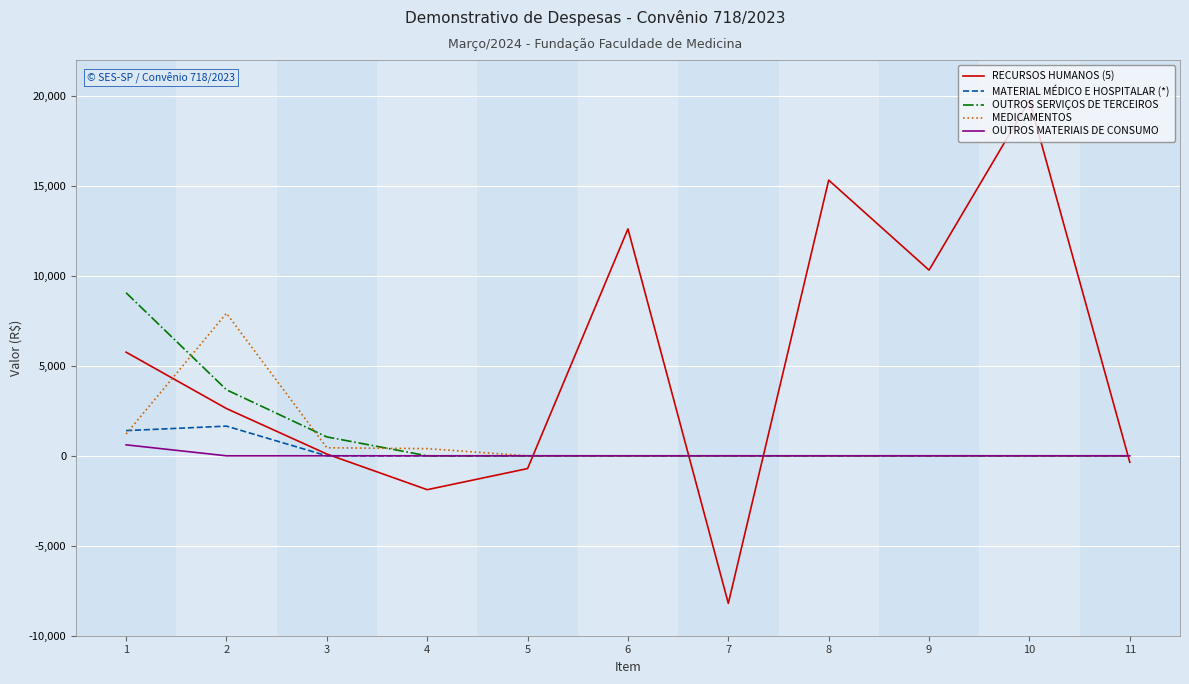

Which series has the largest total across all categories?

RECURSOS HUMANOS (5)